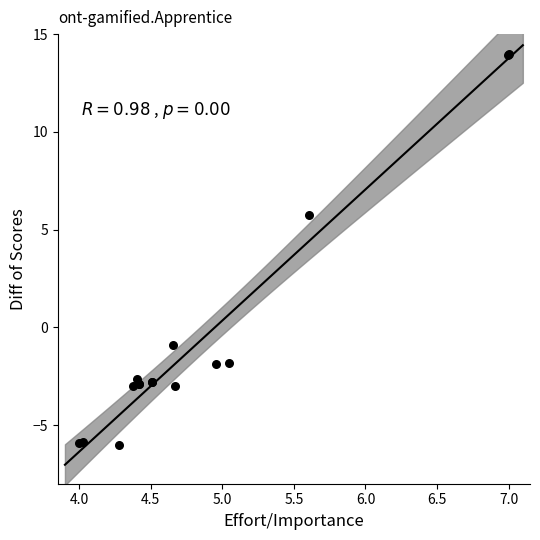

What Y value in the scatter plot is closest to 4?

5.7